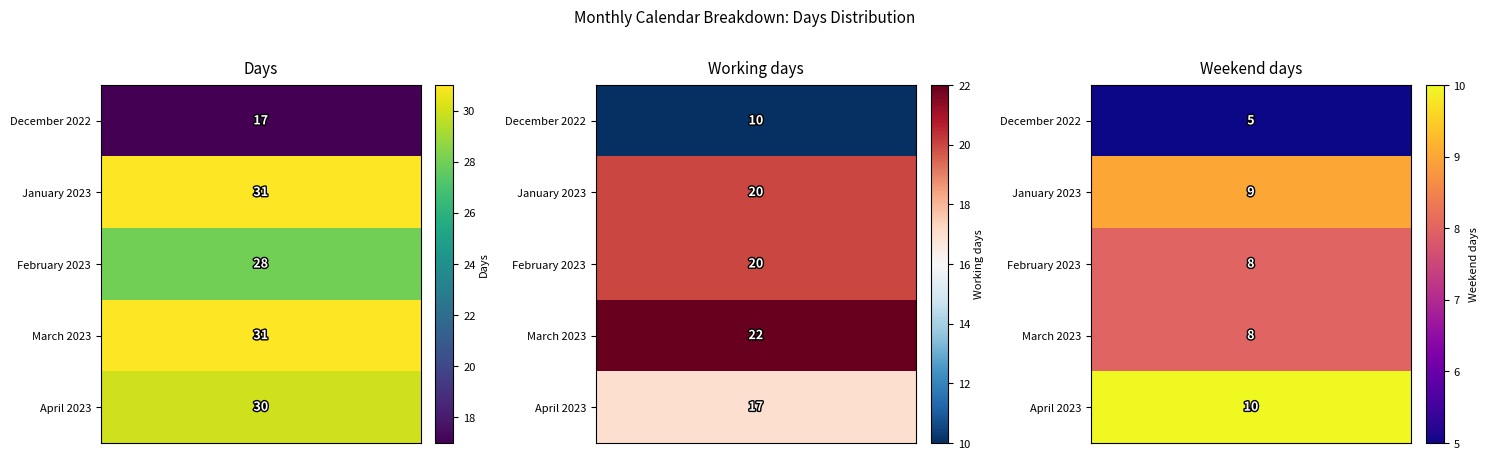

List the series in order of their peak value, highest first.

January 2023, March 2023, April 2023, February 2023, December 2022